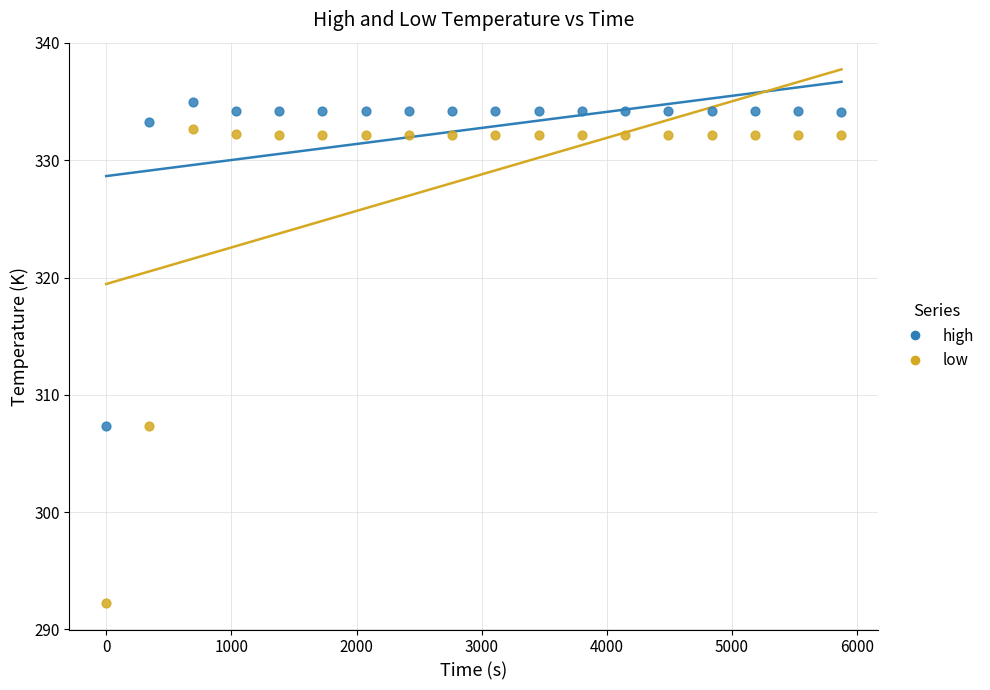

What are all the series names shown in the legend?

high, low